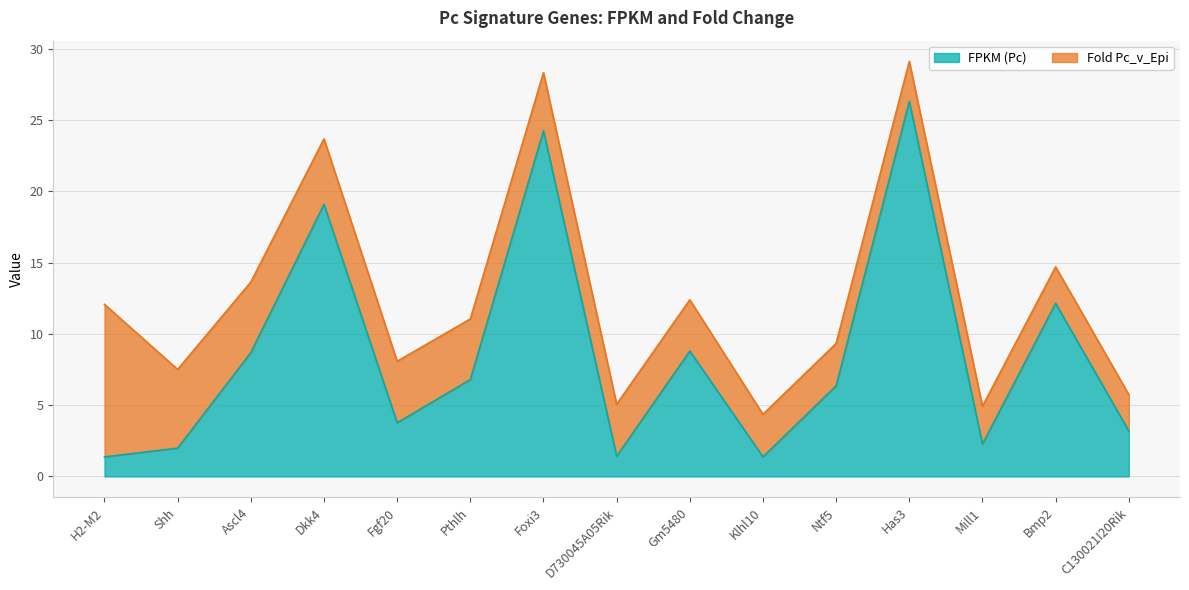

How many data points are less than 6?

7